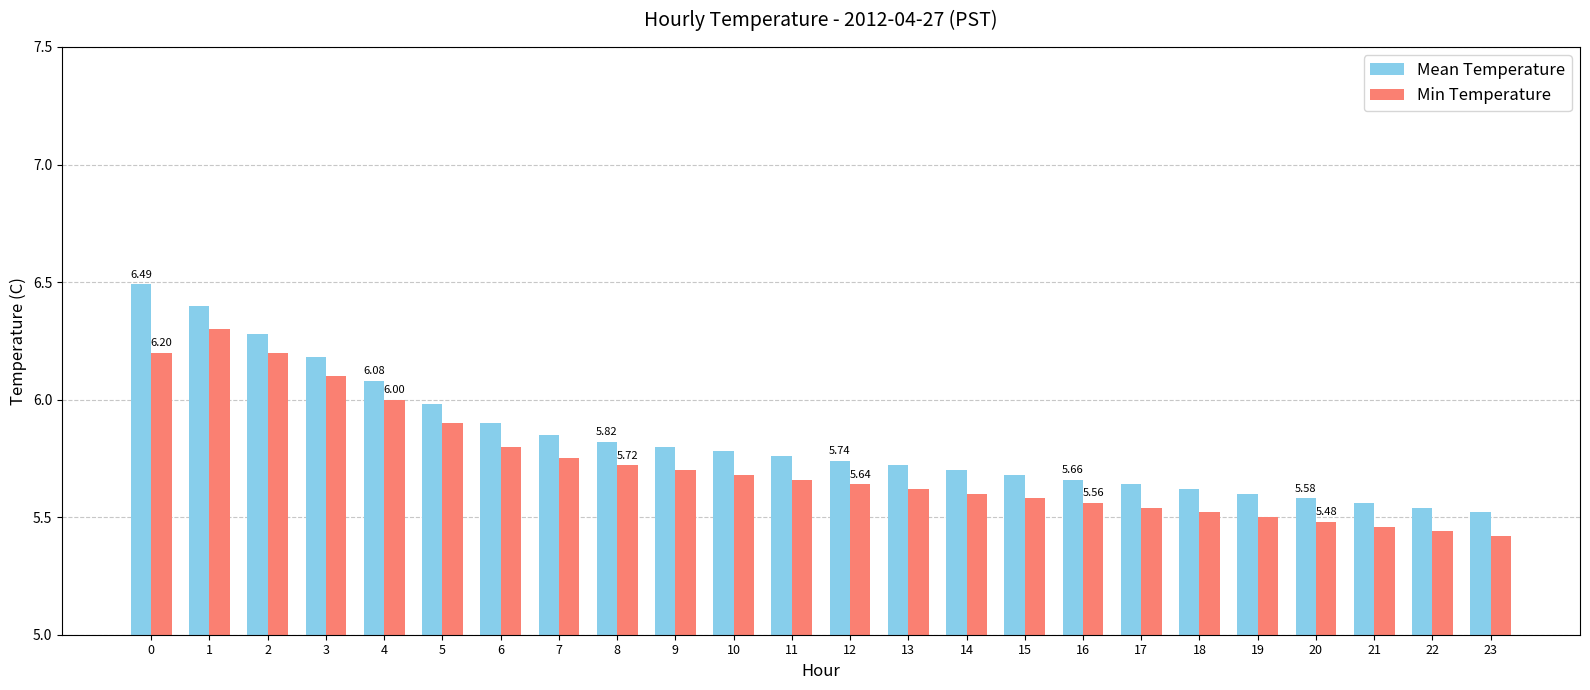

True or false: Mean Temperature has a value of 5.8 at 11.

True